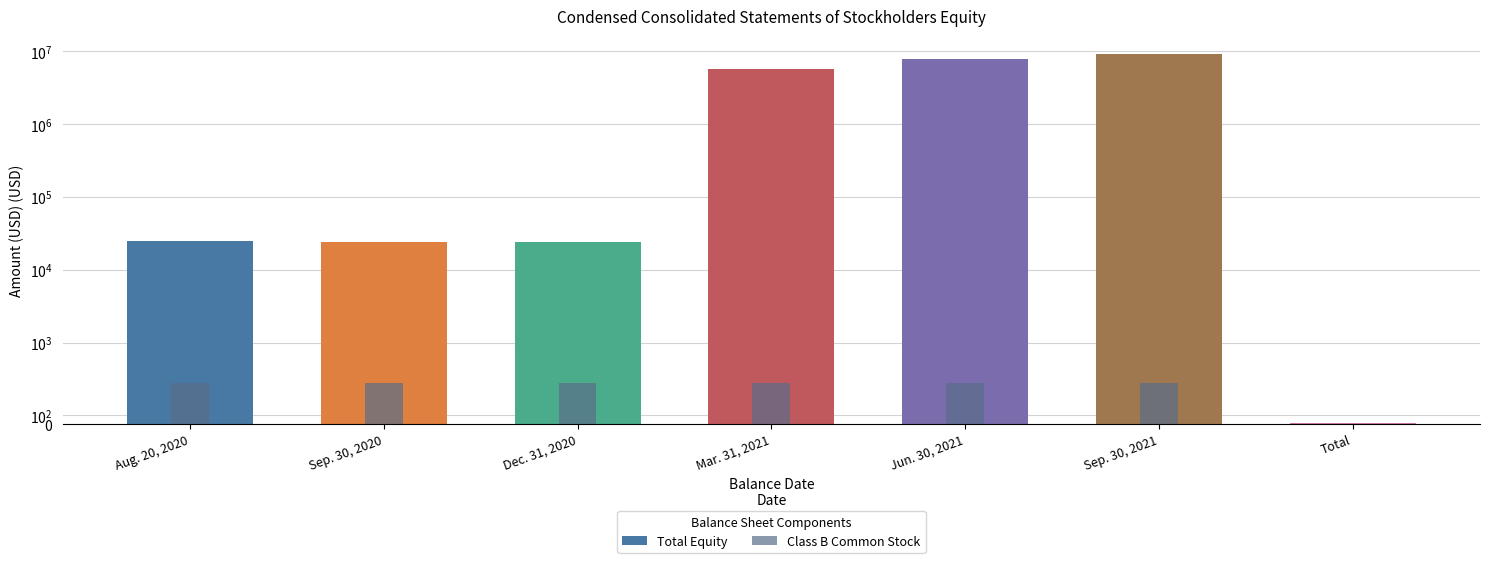

True or false: Class B Common Stock has a value of 693 at Aug. 20, 2020.

False